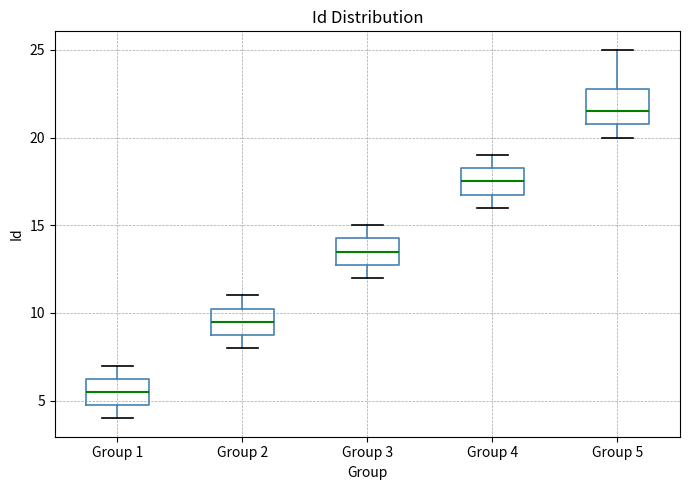

Which box is the tallest, from its lower edge to its upper edge?

Group 5